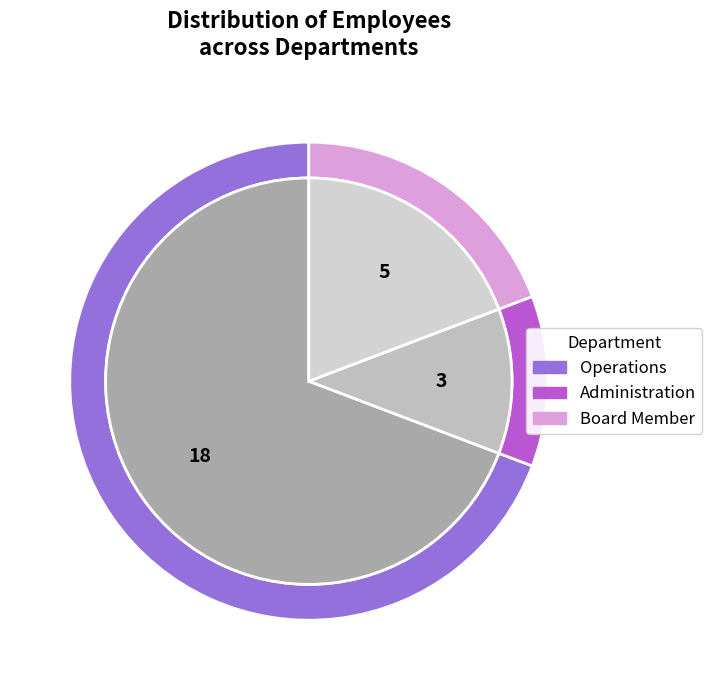

True or false: Administration accounts for 12% of the total.

True